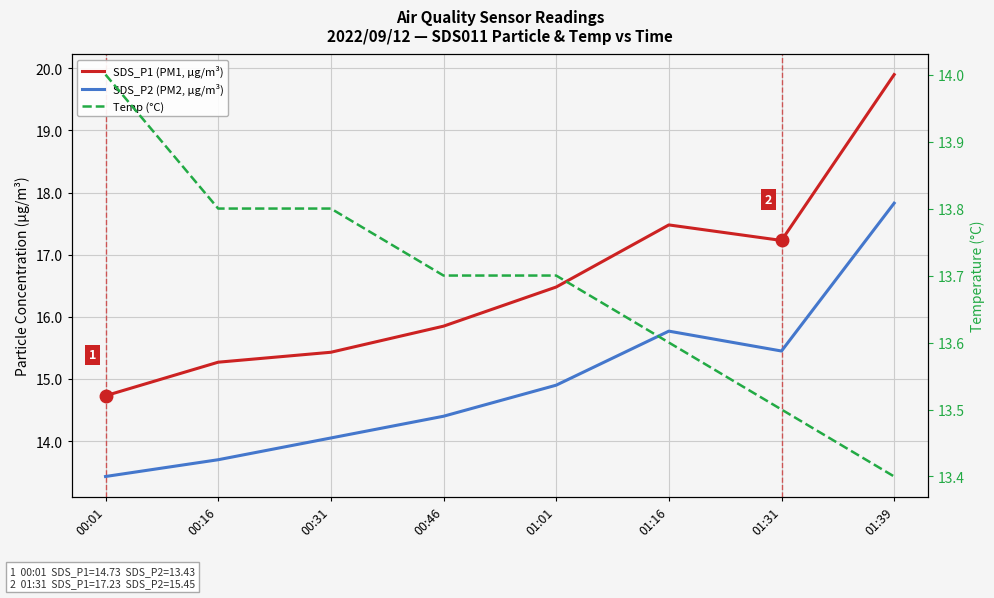

Where does the SDS_P1 (PM1, µg/m³) series first go above 16?

01:01